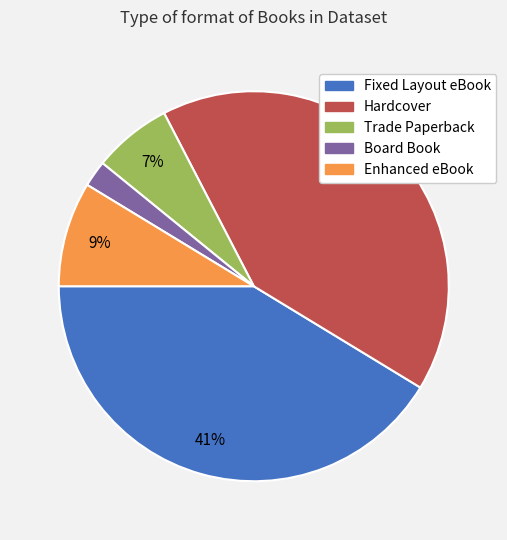

Is there a majority slice in this chart?

No